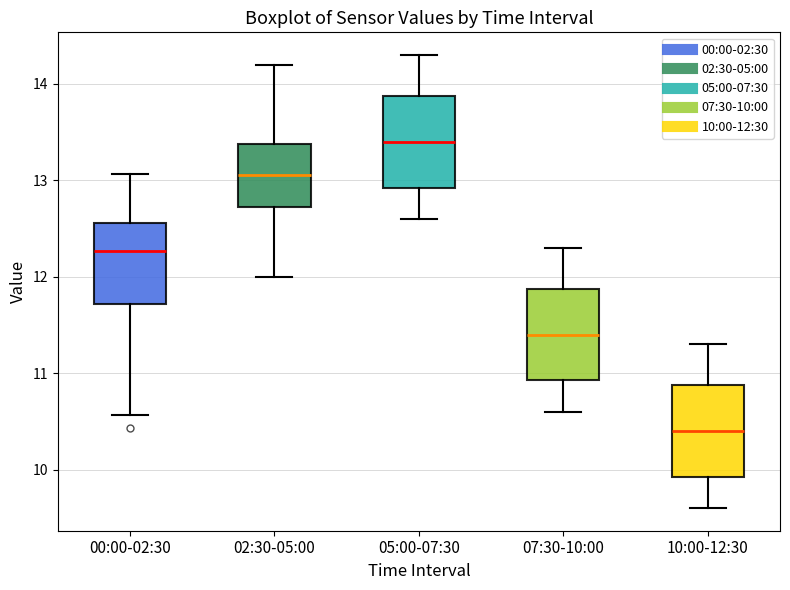

Reading left to right, read every box against the y-axis: the position of its median line, the range the box covers, and the ends of its whiskers. The values are not printed on the chart, so give them approximately, as read against the axis.

00:00-02:30: median 12.3, box 11.7 to 12.6, whiskers 10.6 to 13.1
02:30-05:00: median 13.1, box 12.7 to 13.4, whiskers 12.0 to 14.2
05:00-07:30: median 13.4, box 12.9 to 13.9, whiskers 12.6 to 14.3
07:30-10:00: median 11.4, box 10.9 to 11.9, whiskers 10.6 to 12.3
10:00-12:30: median 10.4, box 9.9 to 10.9, whiskers 9.6 to 11.3